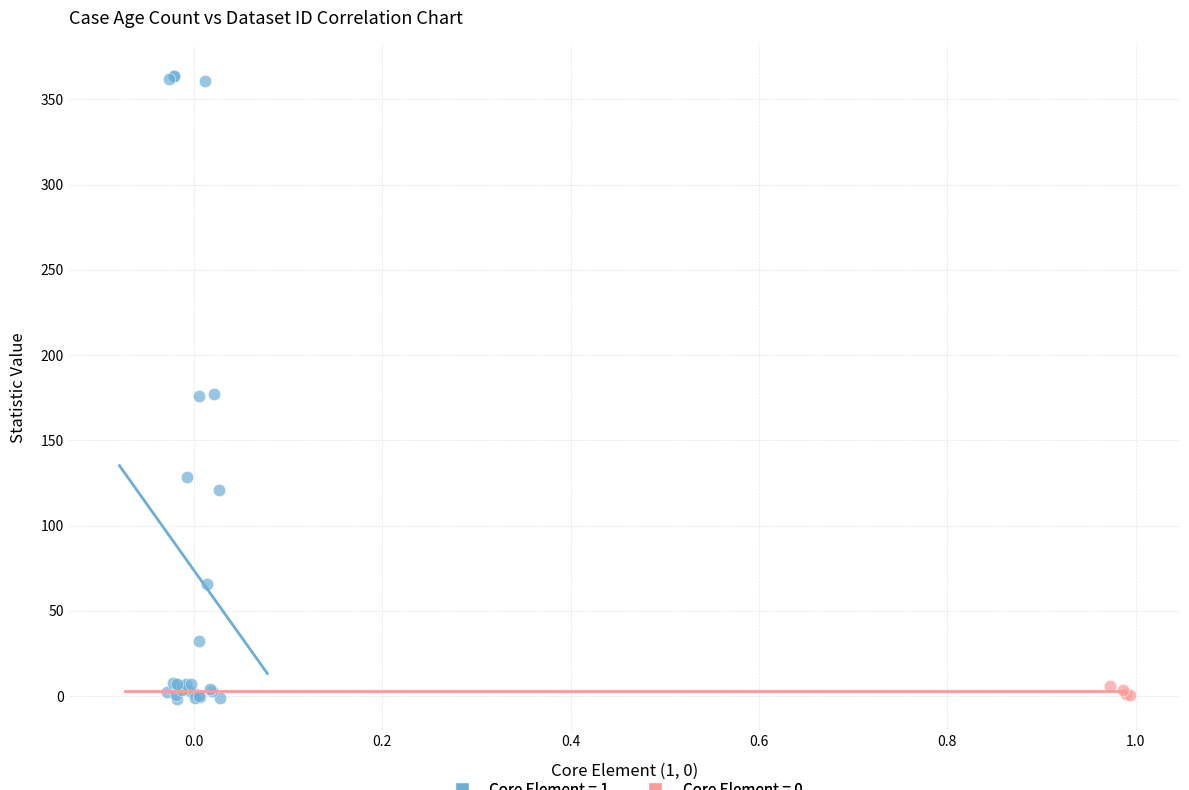

Which series contains the highest Y value?

Core Element = 1